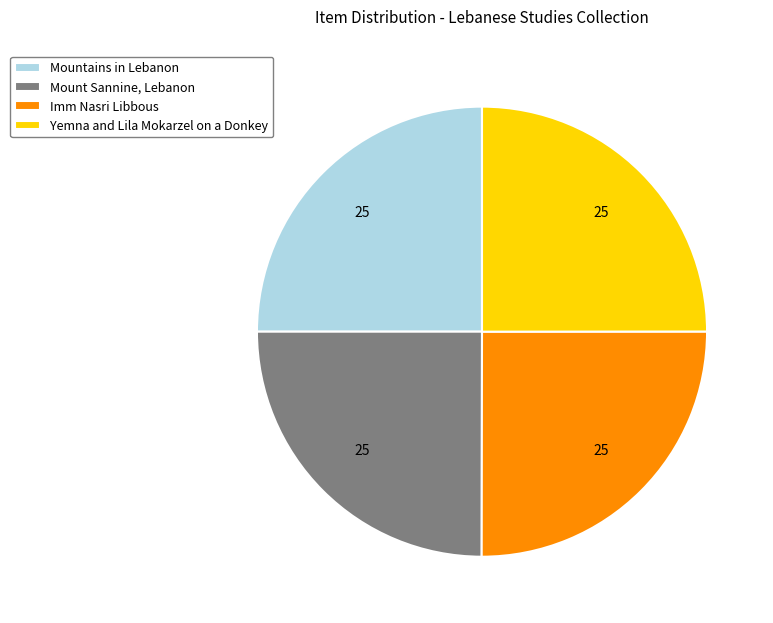

Does any single category account for the majority?

No